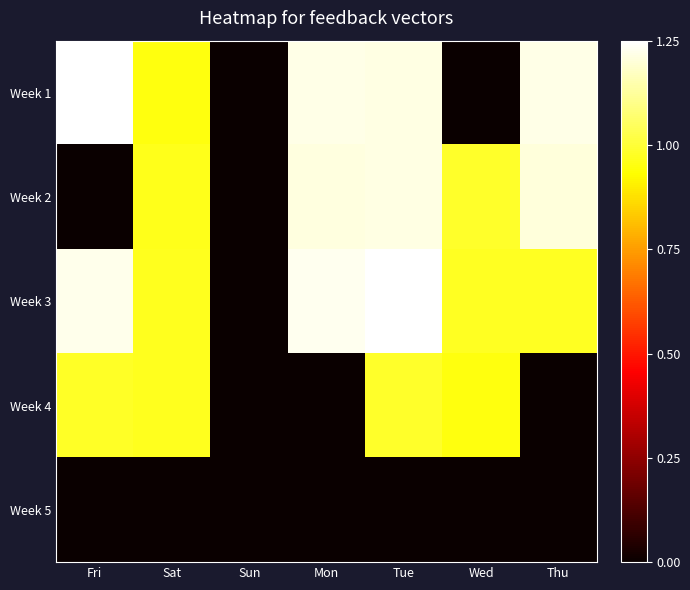

At which category is the sum across all series the highest?

Tue